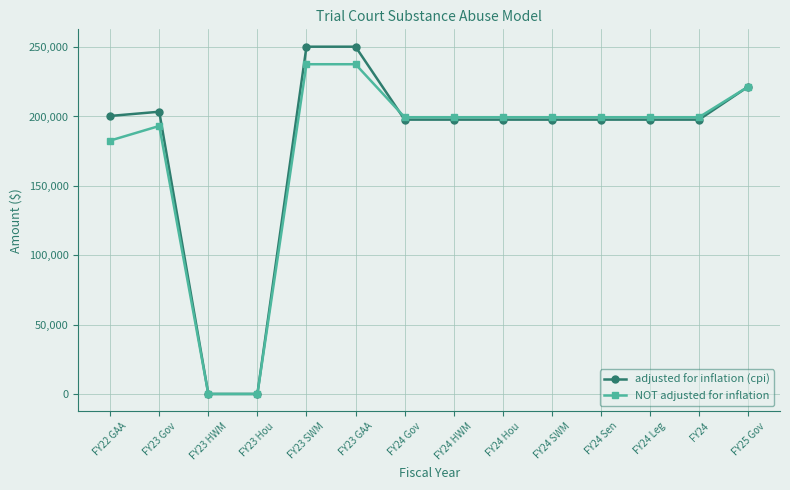

What is the value of the NOT adjusted for inflation point at the 10th from the left?

199490